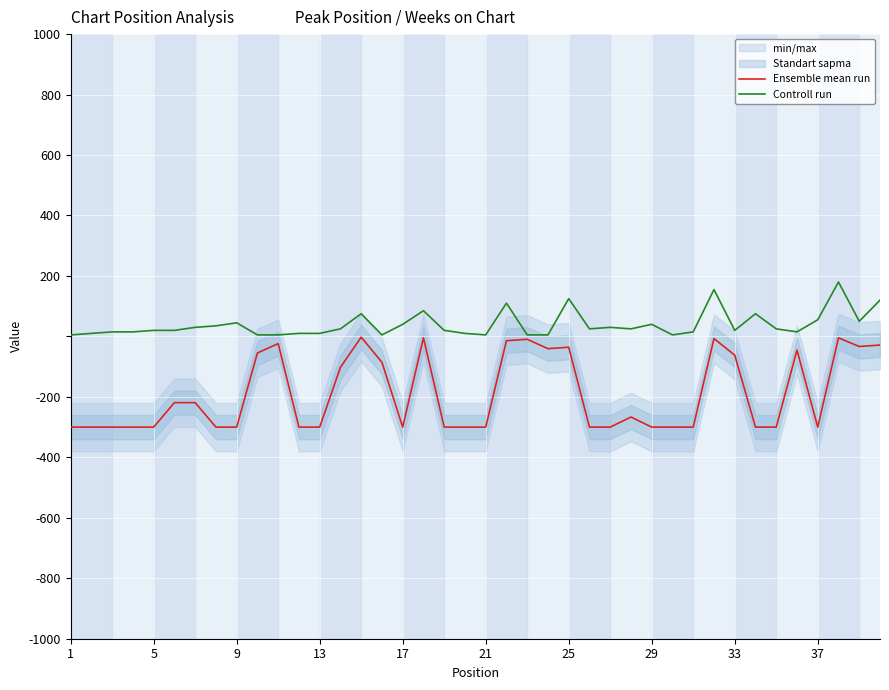

Which has a higher value, 25 or 17?

25